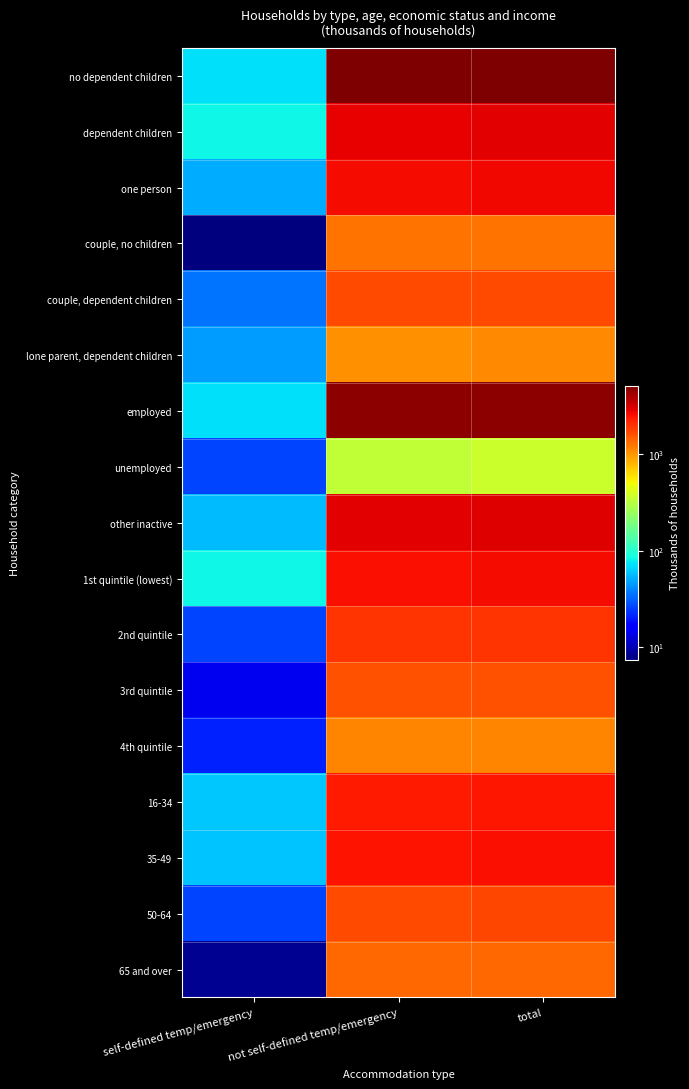

Which has a higher value, not self-defined temp/emergency or self-defined temp/emergency?

not self-defined temp/emergency